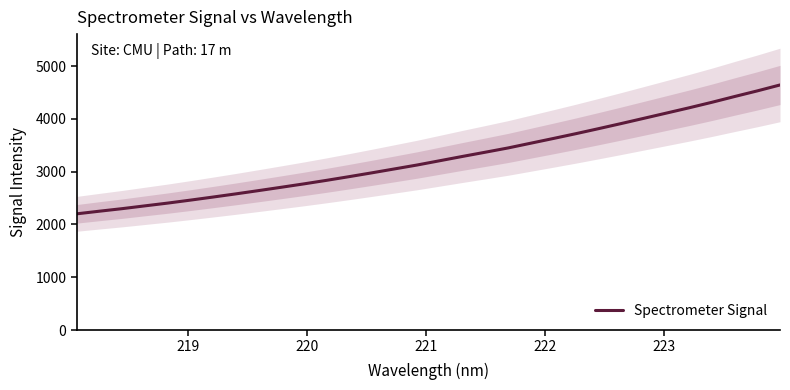

What is the sum of all values?

104288.7